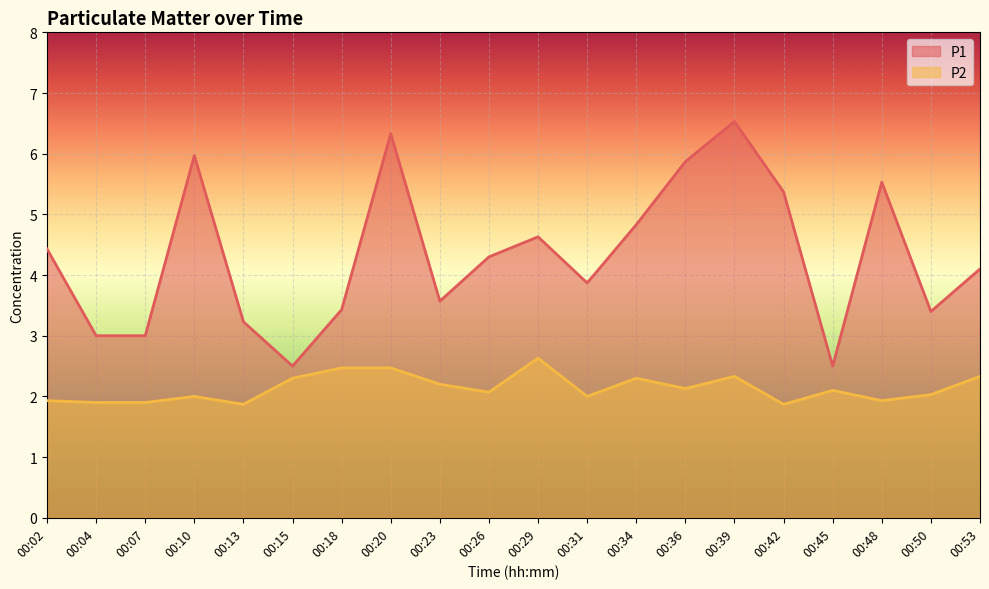

How many lines are shown in the chart?

2